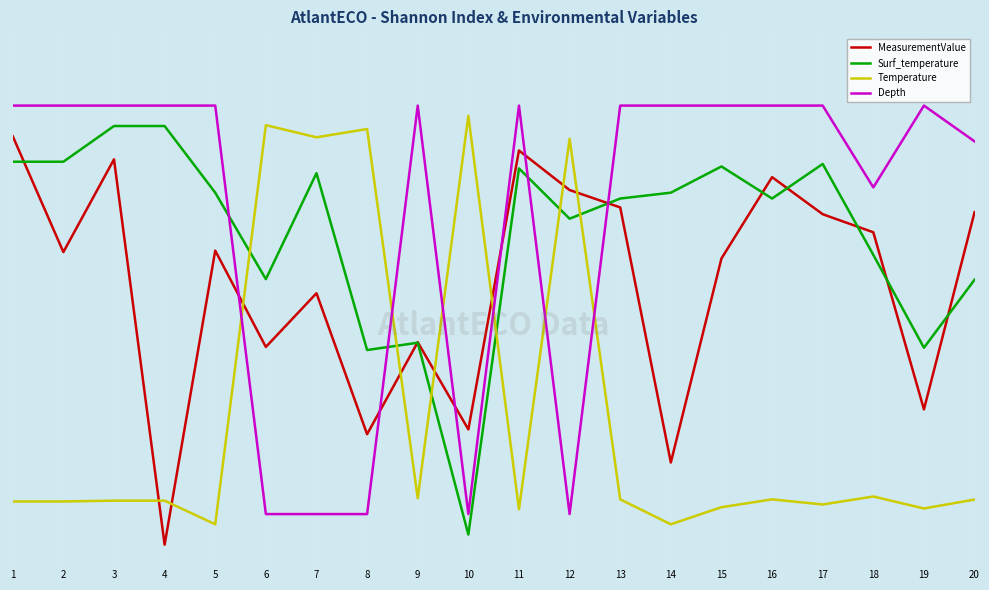

What are all the series names shown in the legend?

MeasurementValue, Surf_temperature, Temperature, Depth